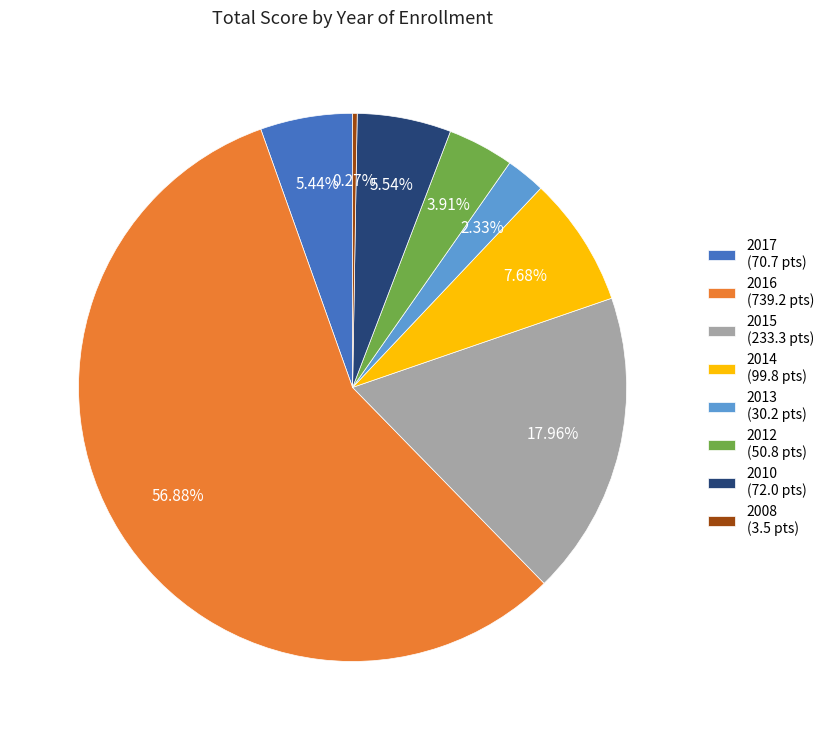

What is the ratio of the value at 2015 (233.3 pts) to the value at 2010 (72.0 pts)?

3.2